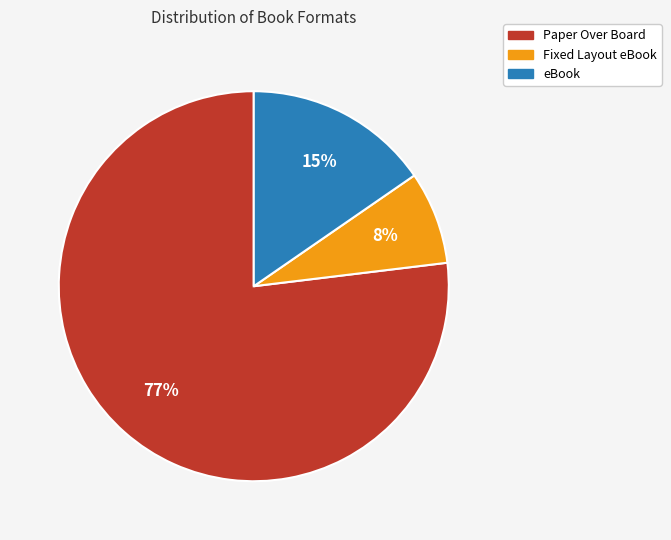

Does Paper Over Board account for over 50% of the chart?

Yes